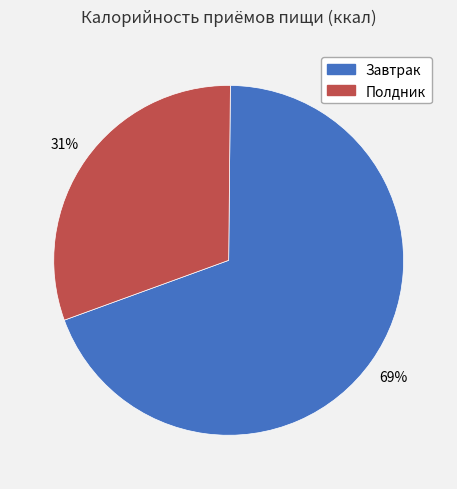

What is the ratio of the value at Полдник to the value at Завтрак?

0.4